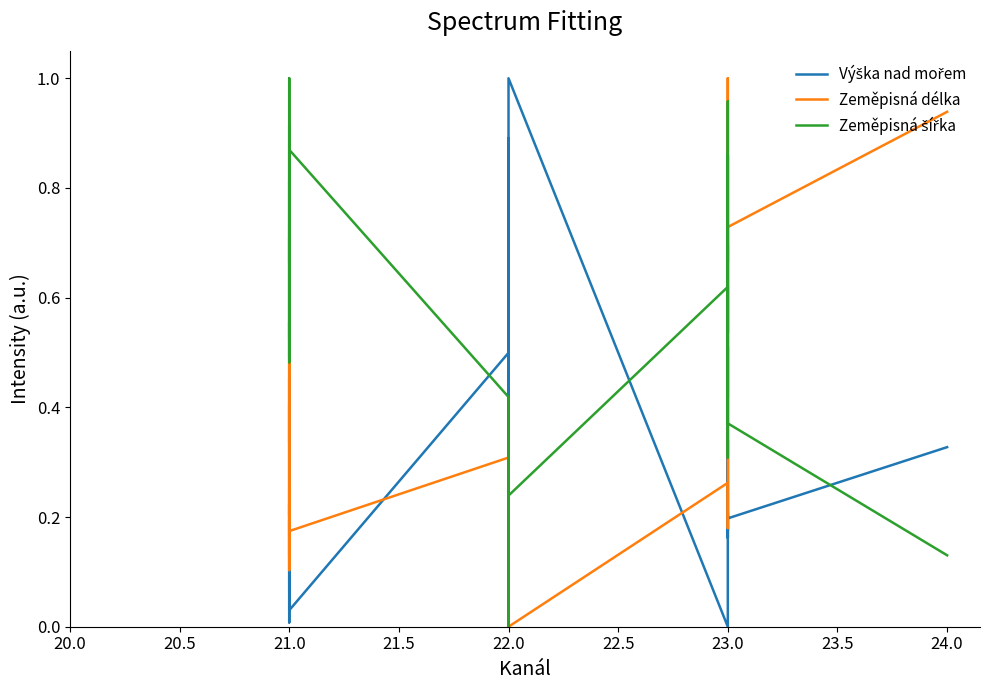

List the series in order of their peak value, lowest first.

Výška nad mořem, Zeměpisná délka, Zeměpisná šířka